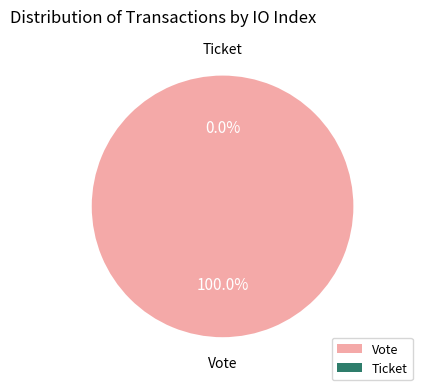

Combined, what portion of the pie is Vote (index 1) and Ticket (index 0)?

100.0%